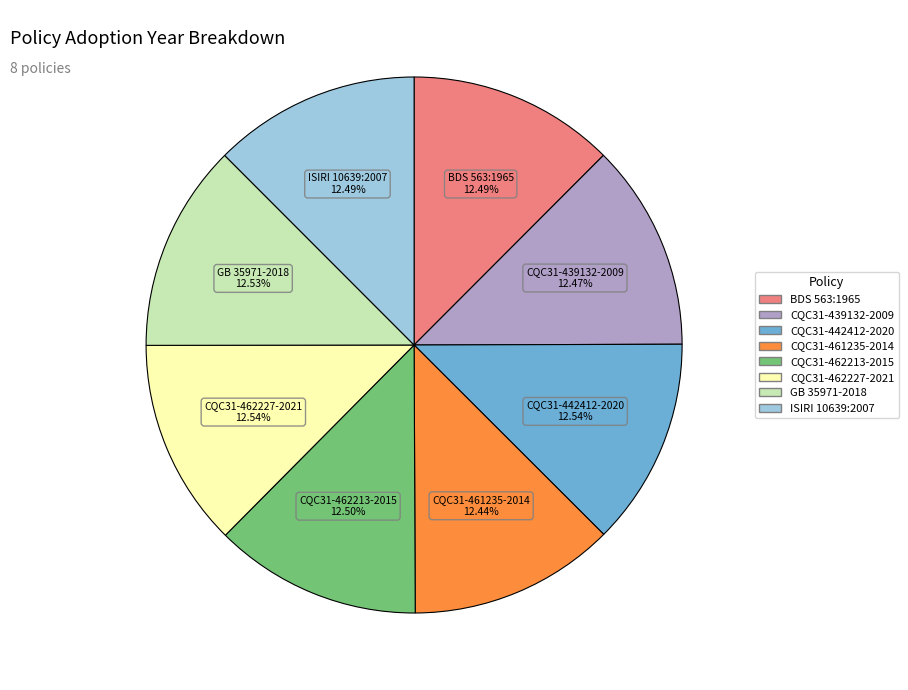

How many segments does this pie chart have?

8